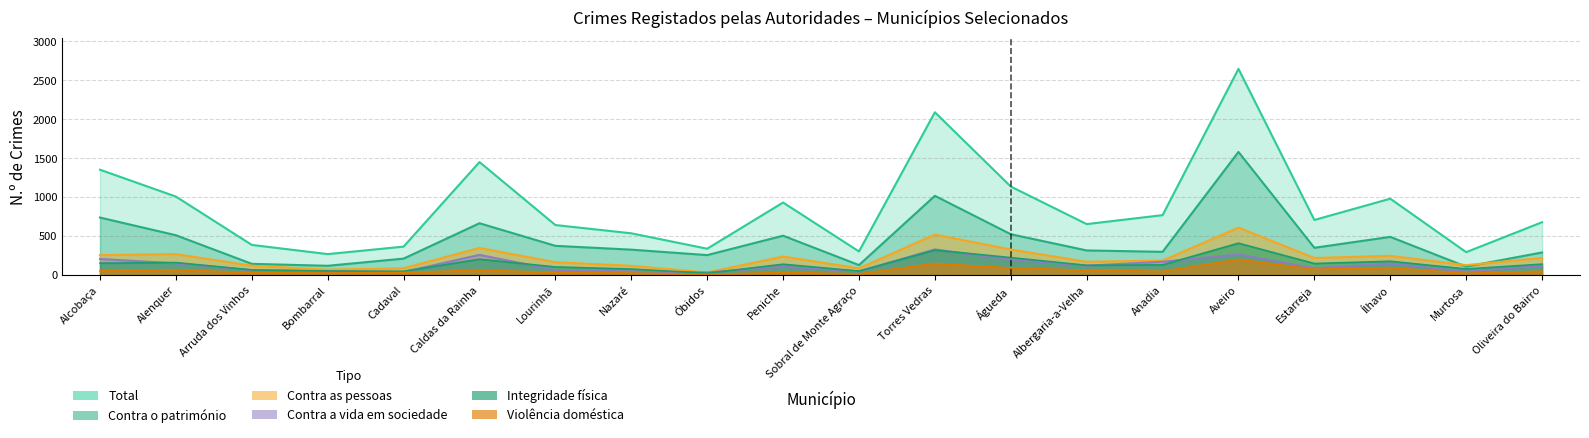

How many interior local valleys does the Contra a vida em sociedade series have?

6